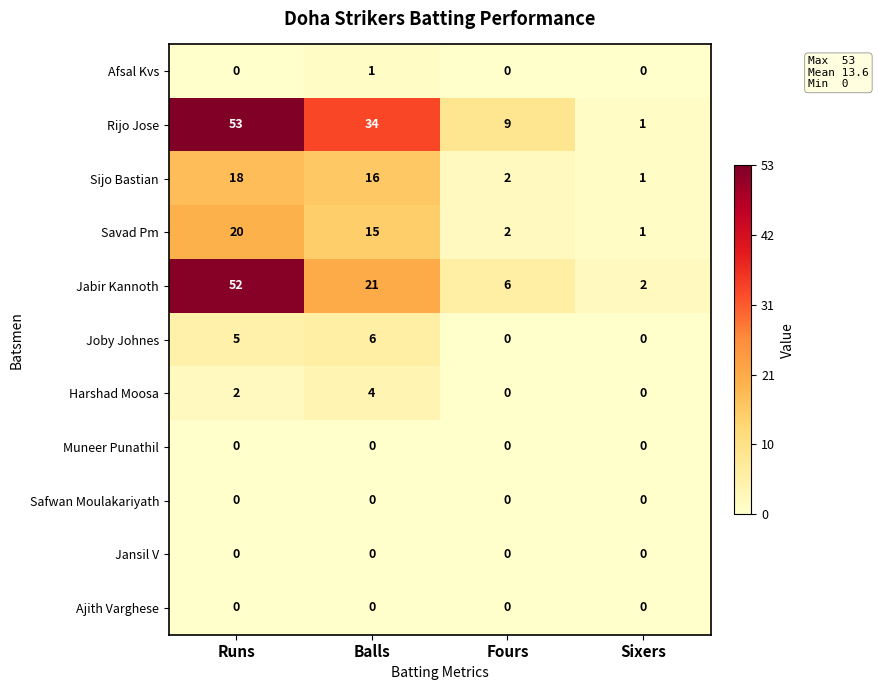

Which series has the widest spread of values?

Rijo Jose